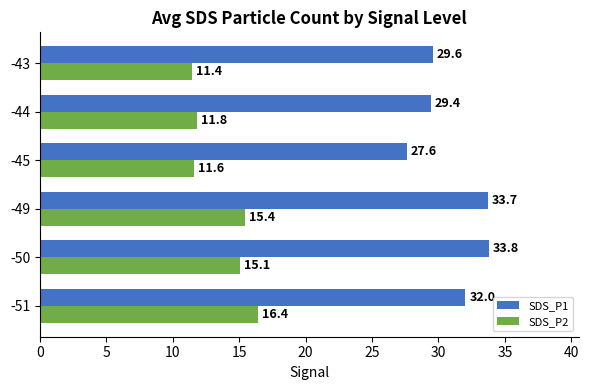

List the labels in order of SDS_P2 value, smallest first.

-43, -45, -44, -50, -49, -51